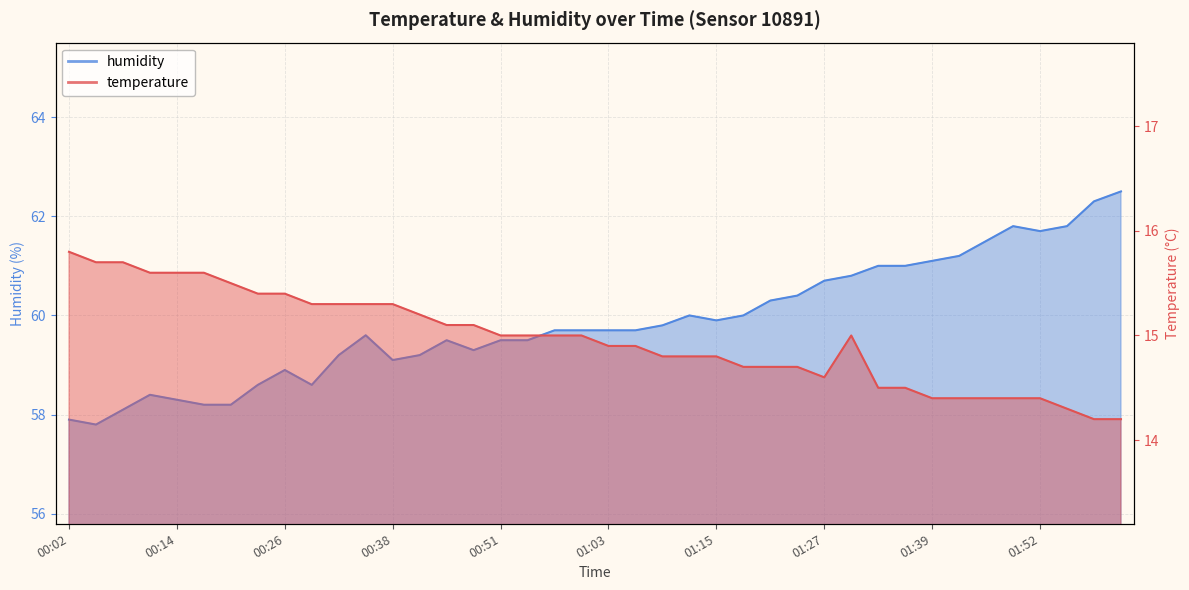

List the series in order of their peak value, highest first.

humidity, temperature